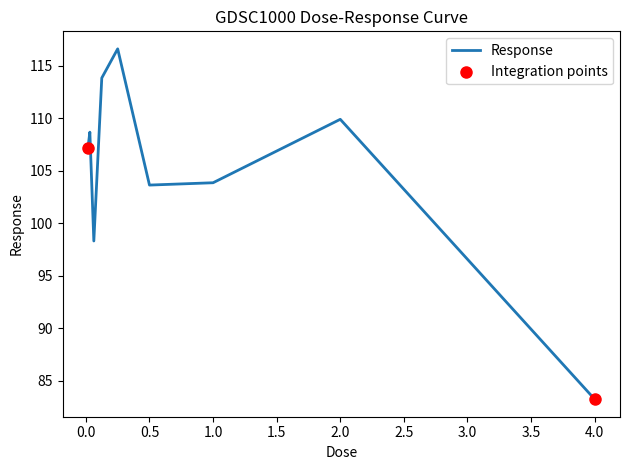

What is the maximum value shown in the chart?

116.6